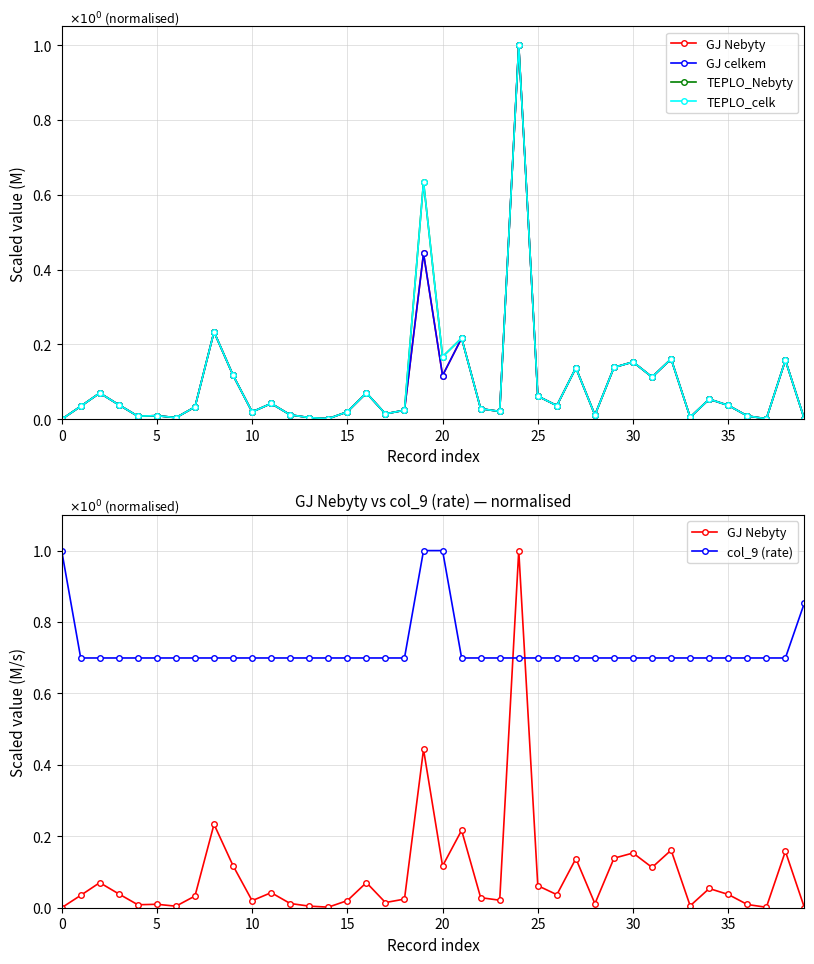

What is the average value of the TEPLO_Nebyty series?

0.1